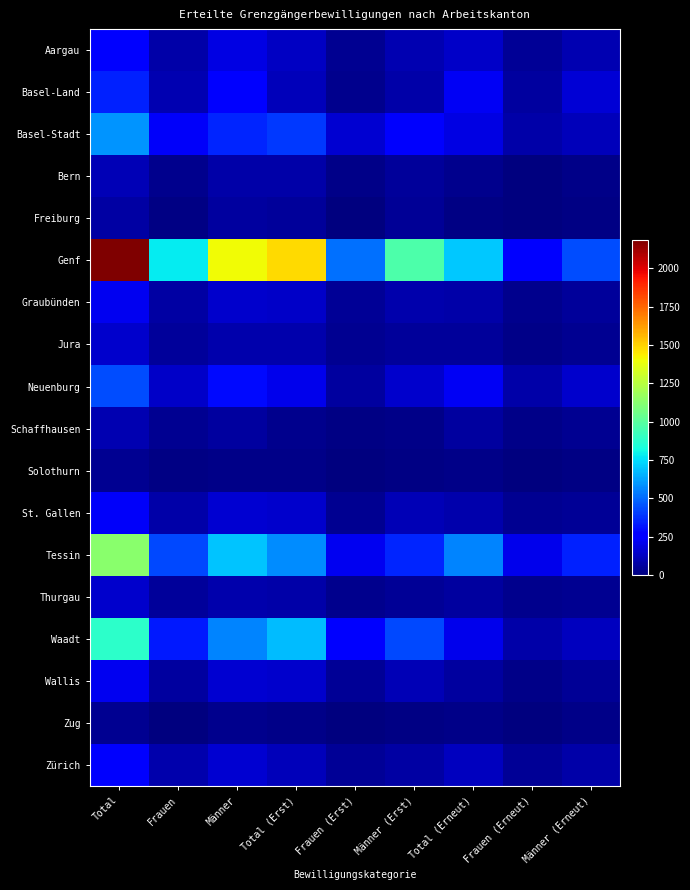

What is the minimum value shown in the chart?

4